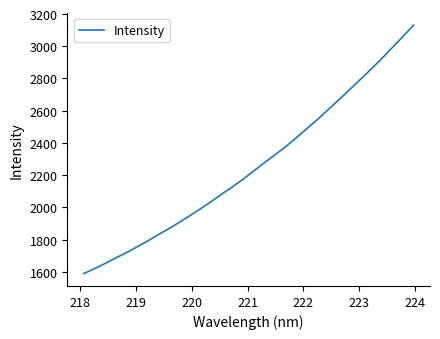

What is the difference between the maximum and minimum values?

1541.6